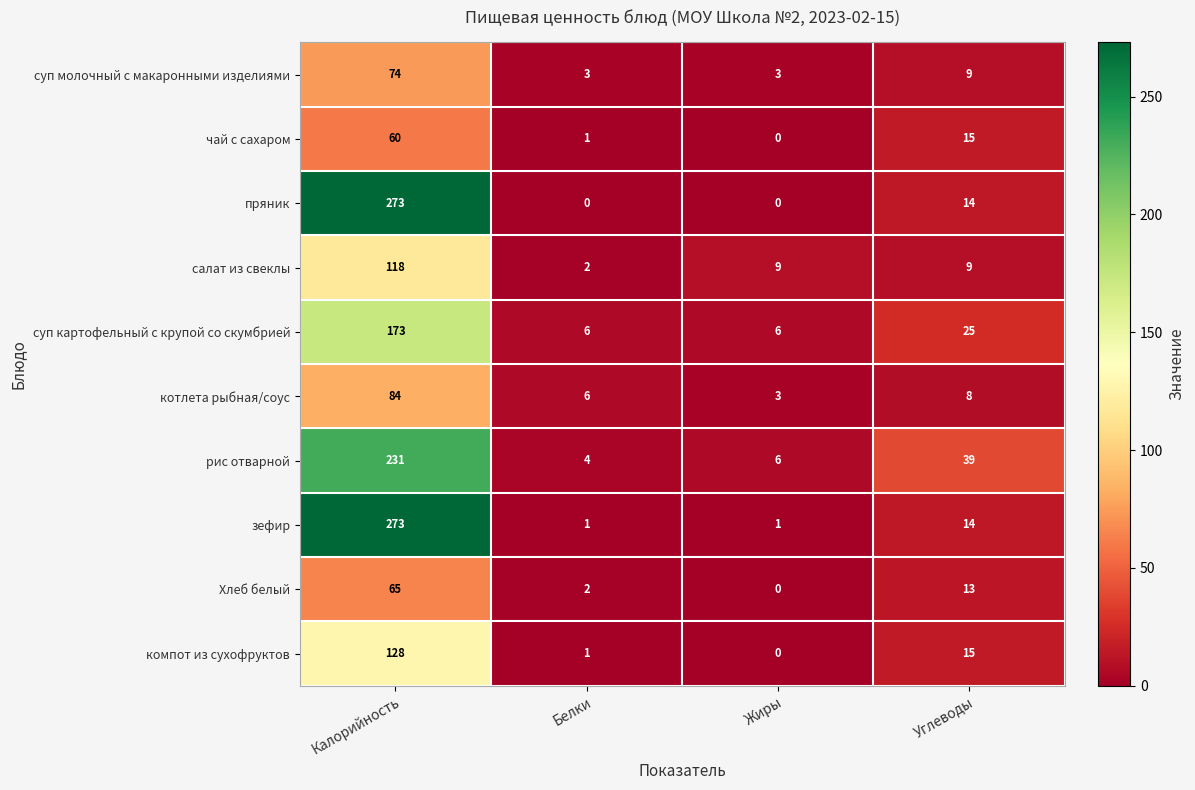

List the labels in order of компот из сухофруктов value, smallest first.

Жиры, Белки, Углеводы, Калорийность